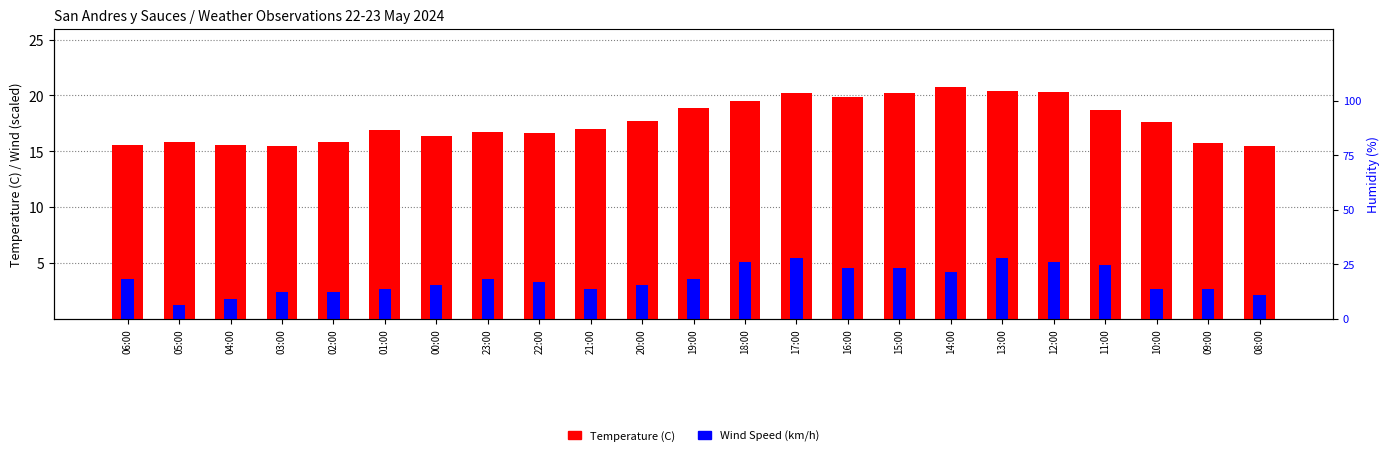

Is it true that Temperature (C) equals 4.7 at 09:00?

False